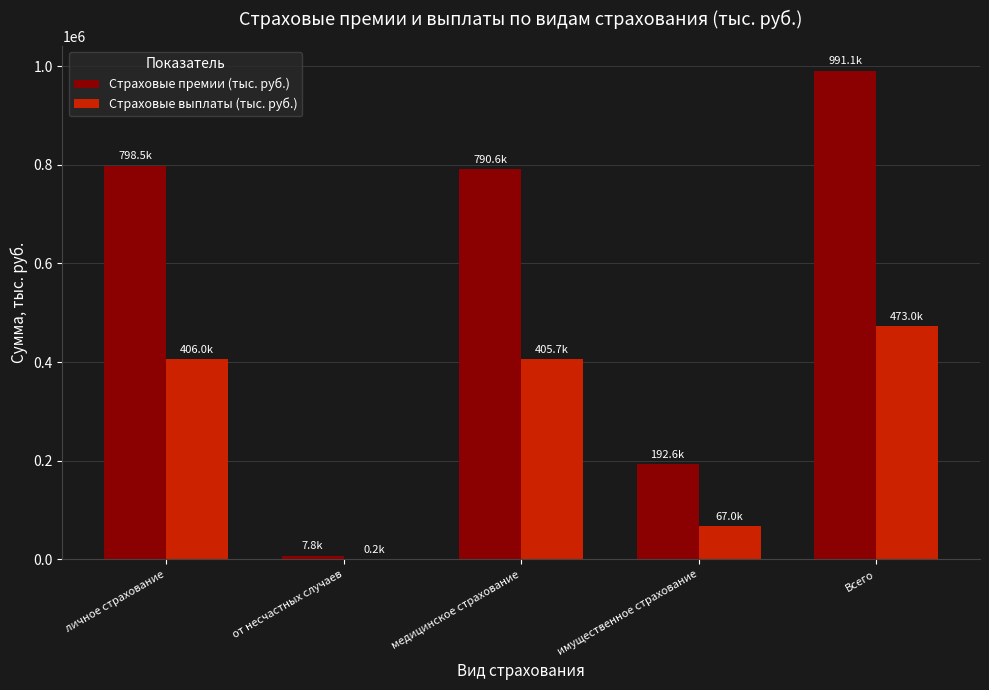

Which series changed the most between медицинское страхование and имущественное страхование?

Страховые премии (тыс. руб.)